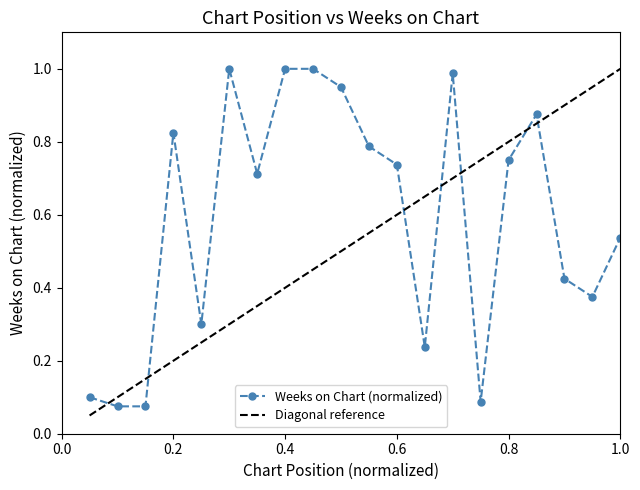

List the series in order of their overall mean, highest first.

Weeks on Chart (normalized), Diagonal reference